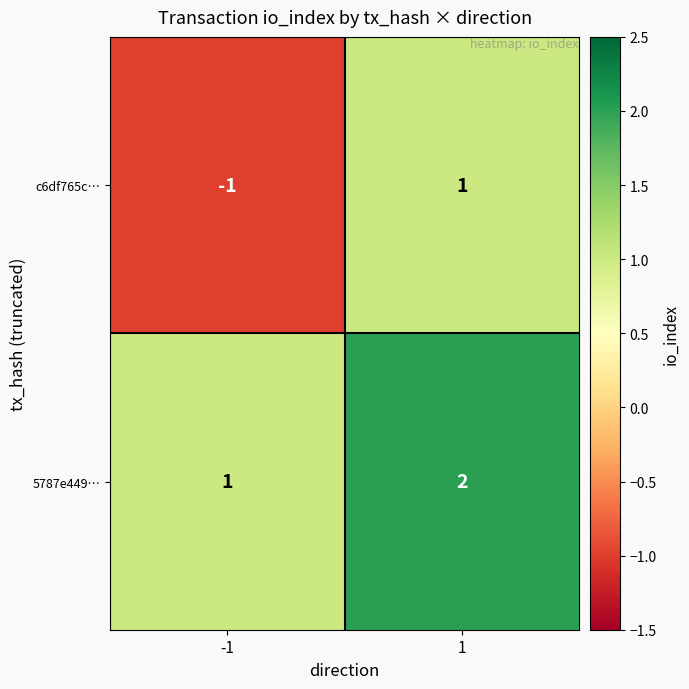

How many series are shown in this chart?

2